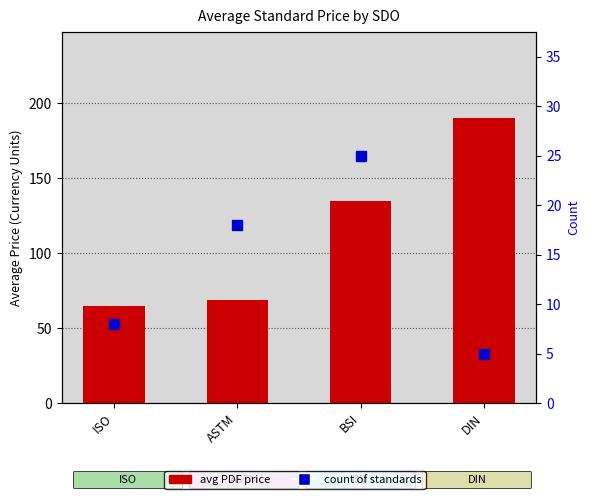

Which series has the largest total across all categories?

avg PDF price